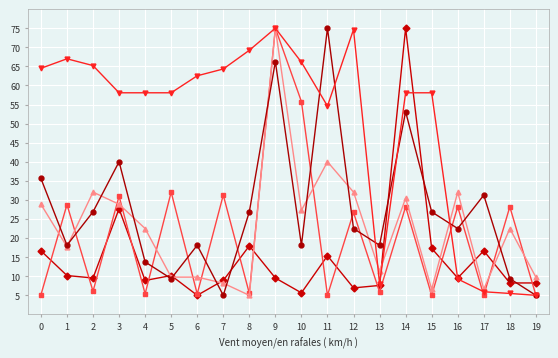

What is the difference between the highest and lowest values at 13?

12.2